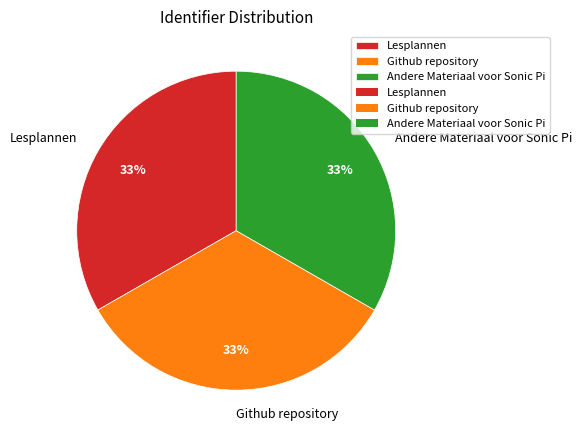

Do Github repository and Lesplannen together represent more than half of the pie?

Yes